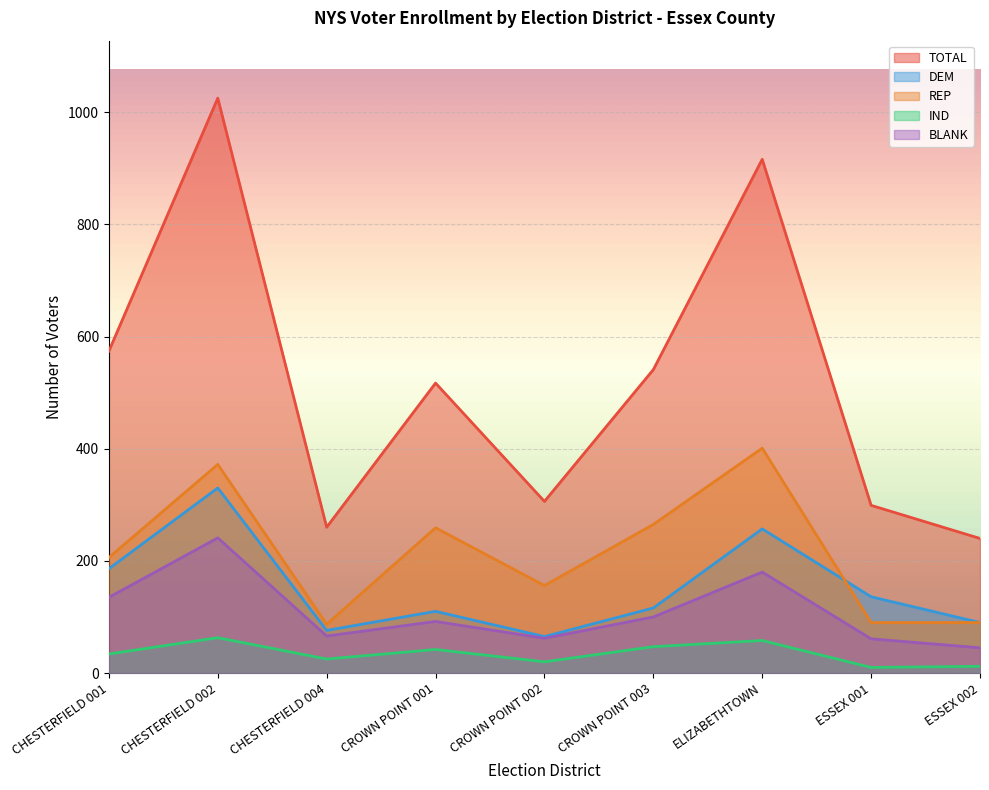

Which series has the largest range (max minus min)?

TOTAL